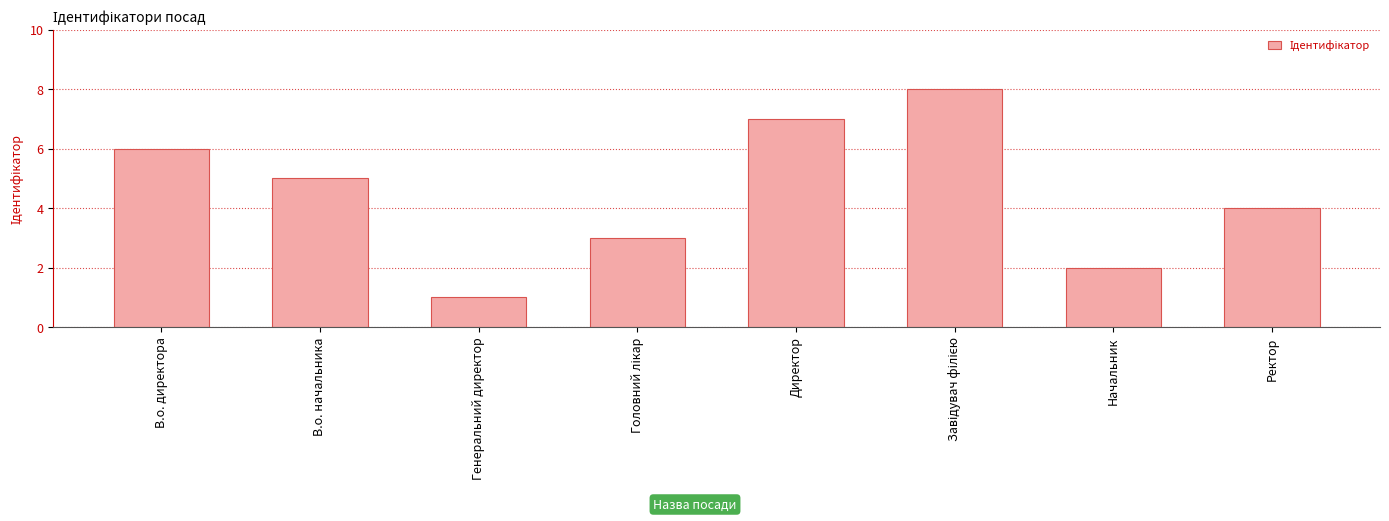

True or false: the data shows 9 at В.о. директора.

False